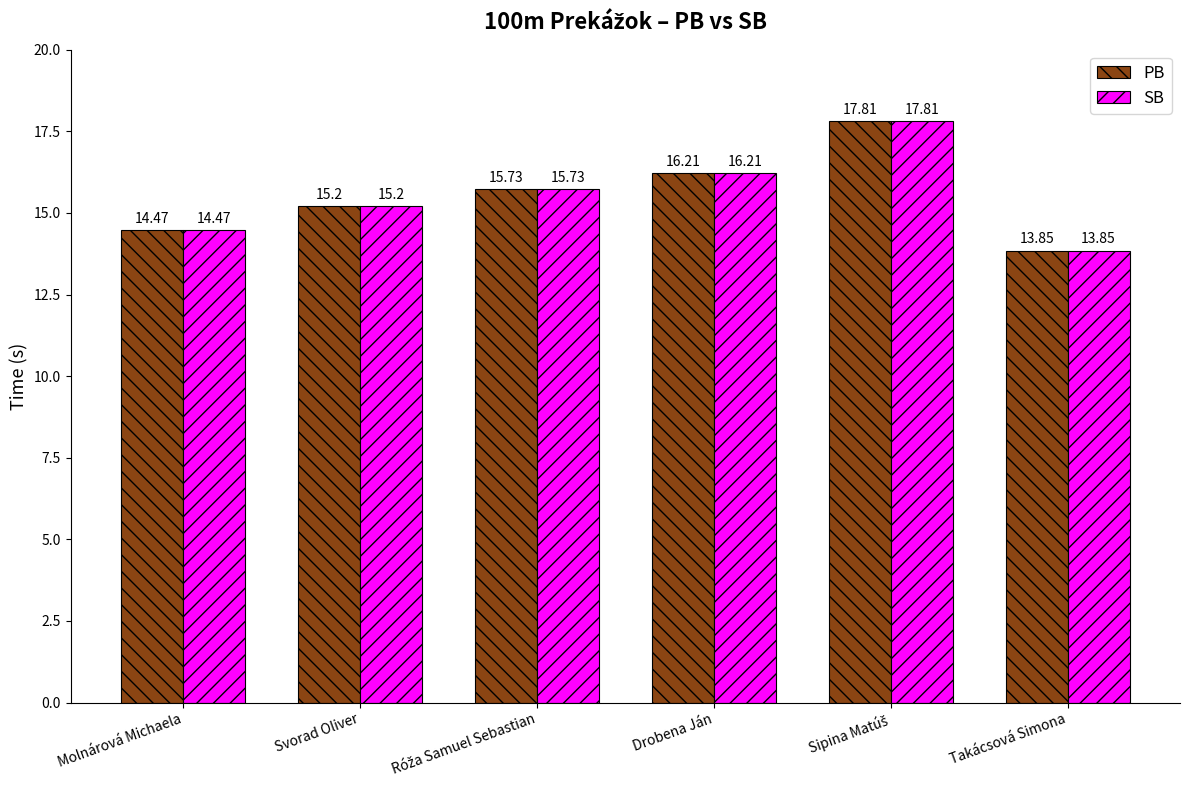

At how many categories does at least one series exceed 14?

5